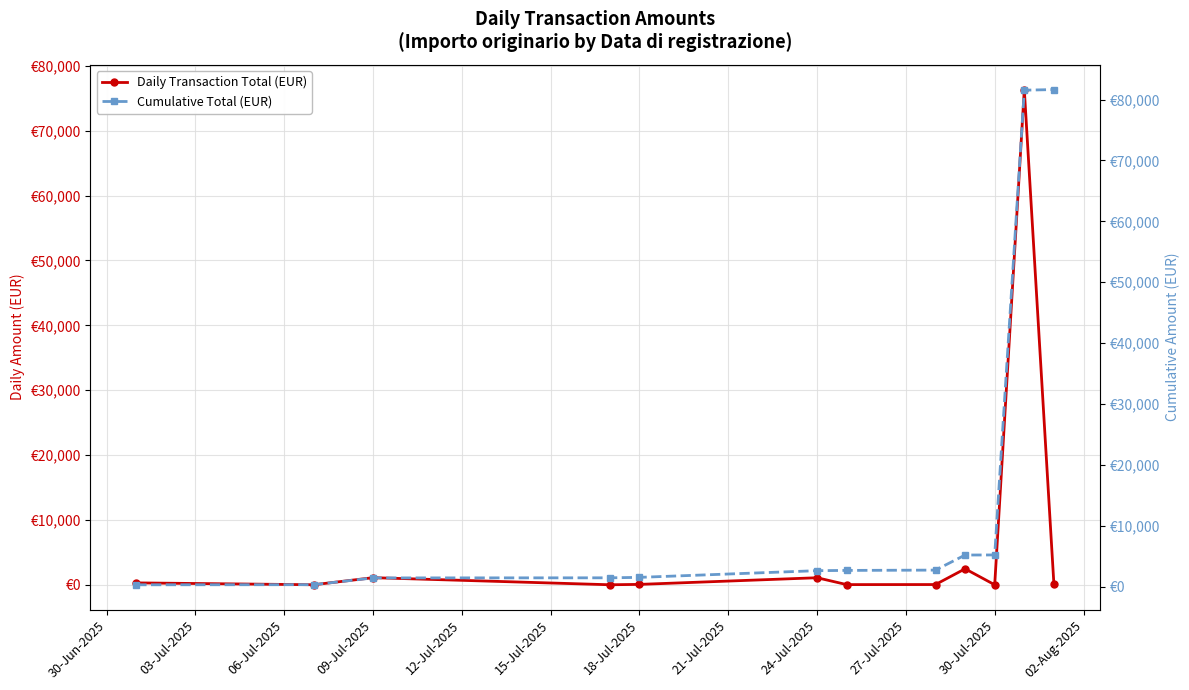

List the series in order of their overall mean, highest first.

Cumulative Total (EUR), Daily Transaction Total (EUR)